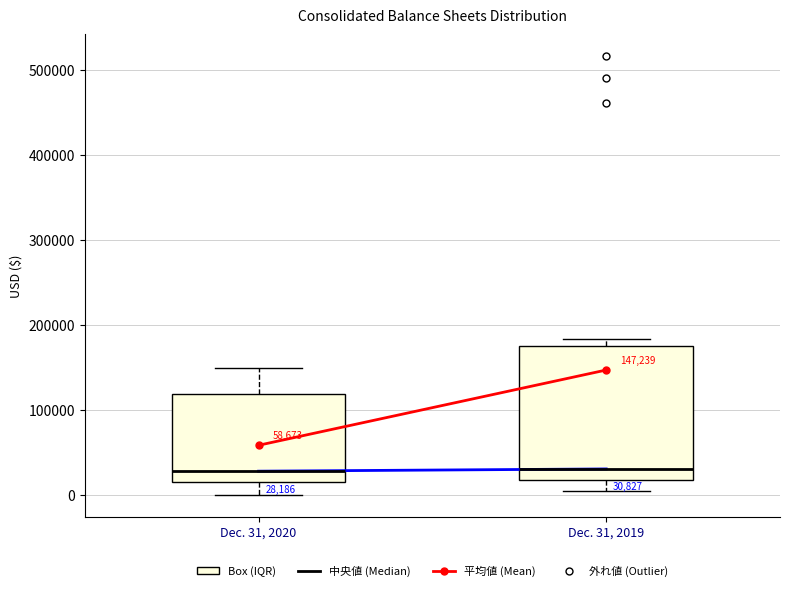

Which box is the tallest, from its lower edge to its upper edge?

Dec. 31, 2019